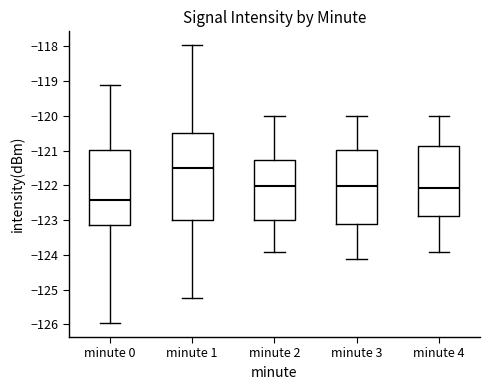

Which box's median line is the highest?

minute 1